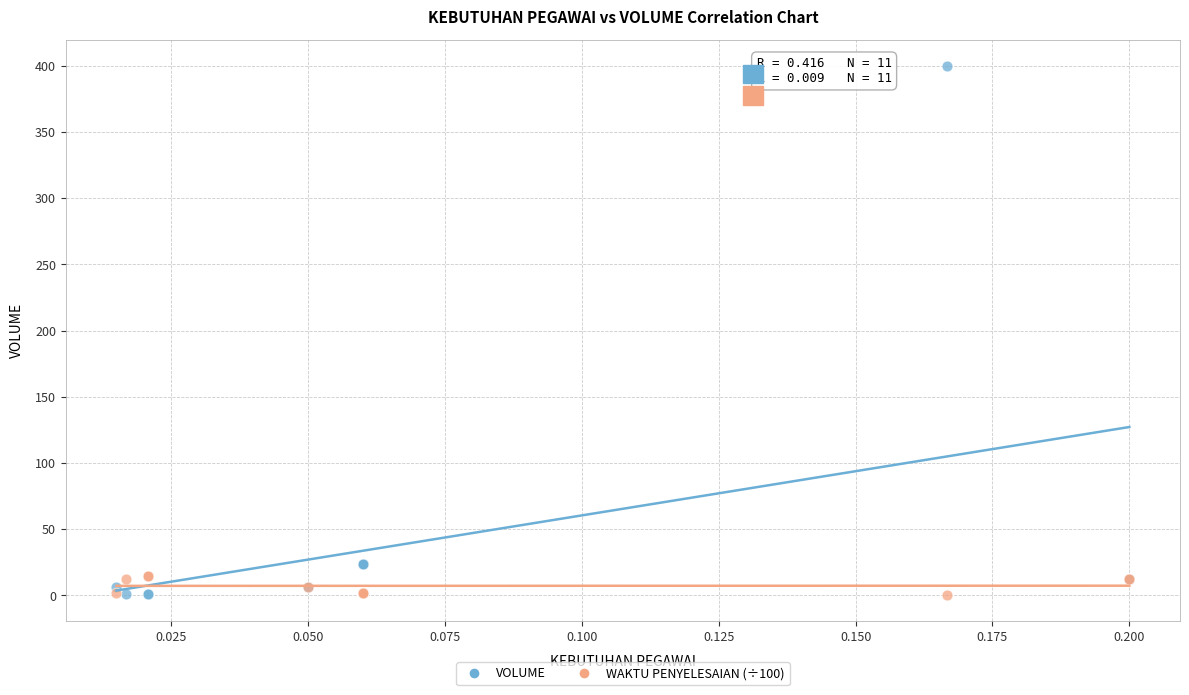

Which series reaches the maximum Y coordinate?

VOLUME